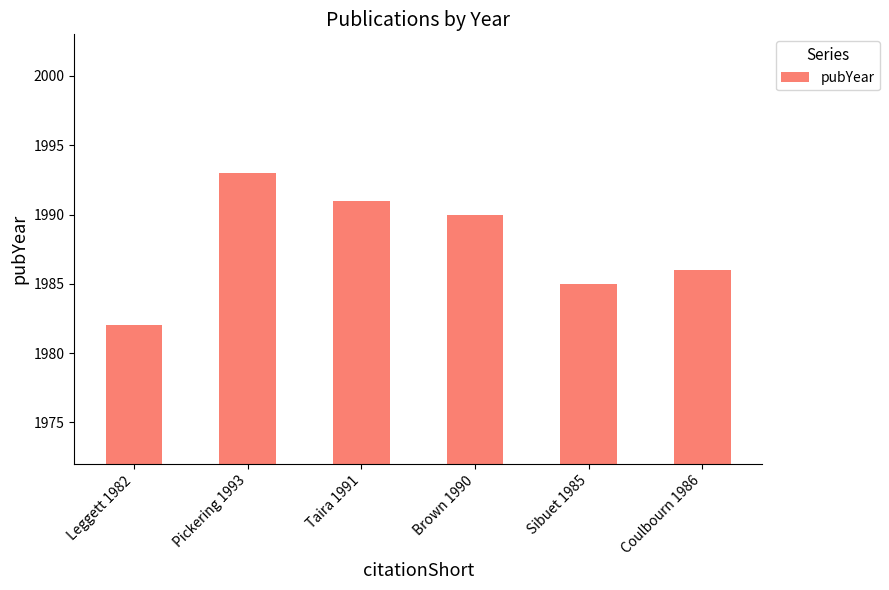

What is the difference between the maximum and minimum values?

11